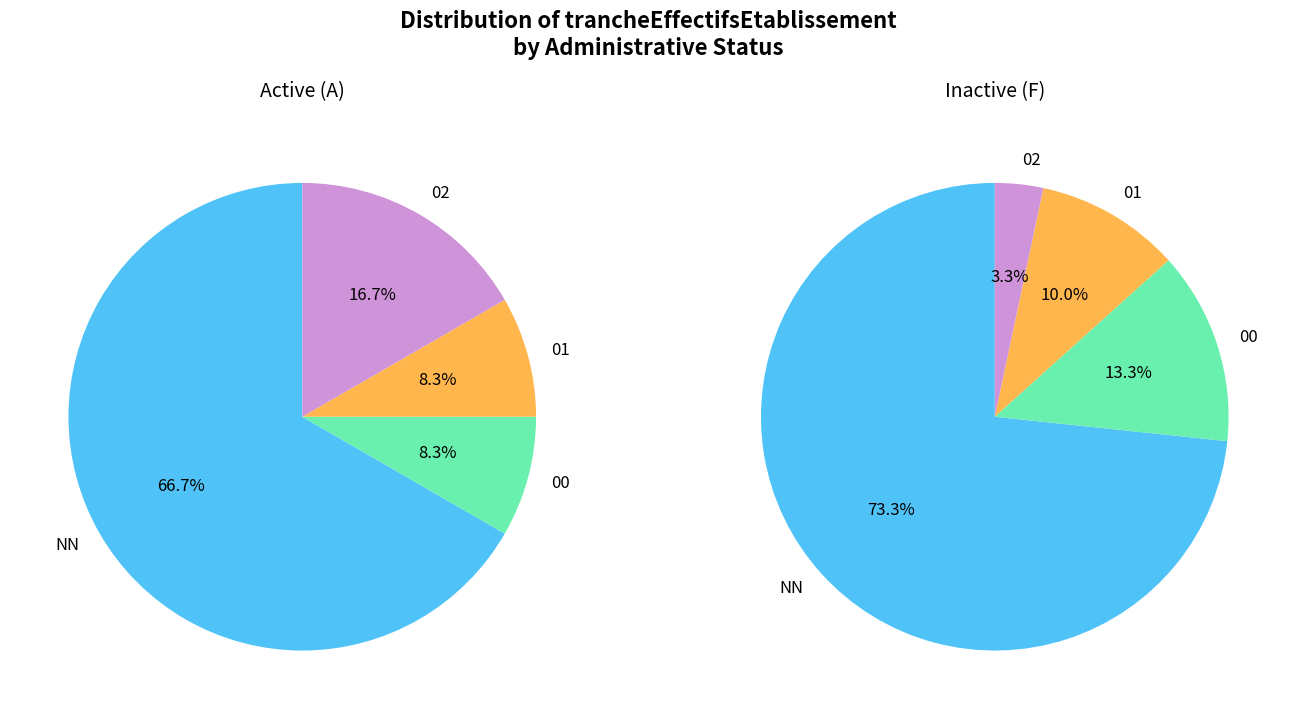

Which slice represents more than half of the pie?

NN